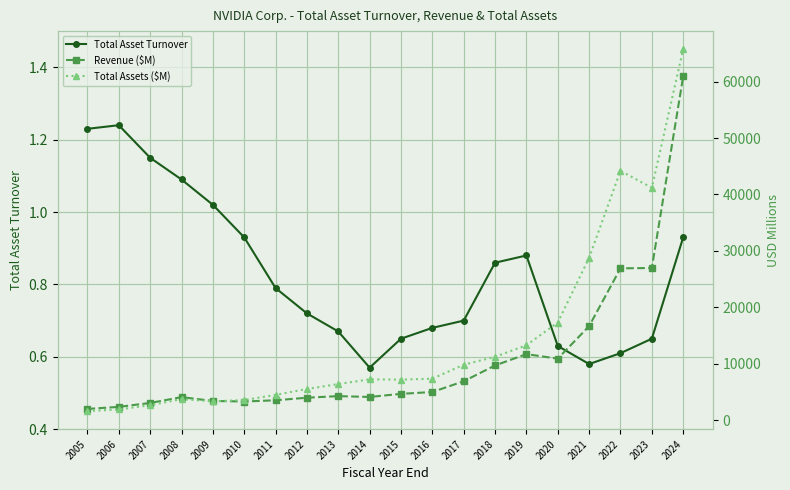

Where does the Total Assets ($M) series first go above 7251?

2016